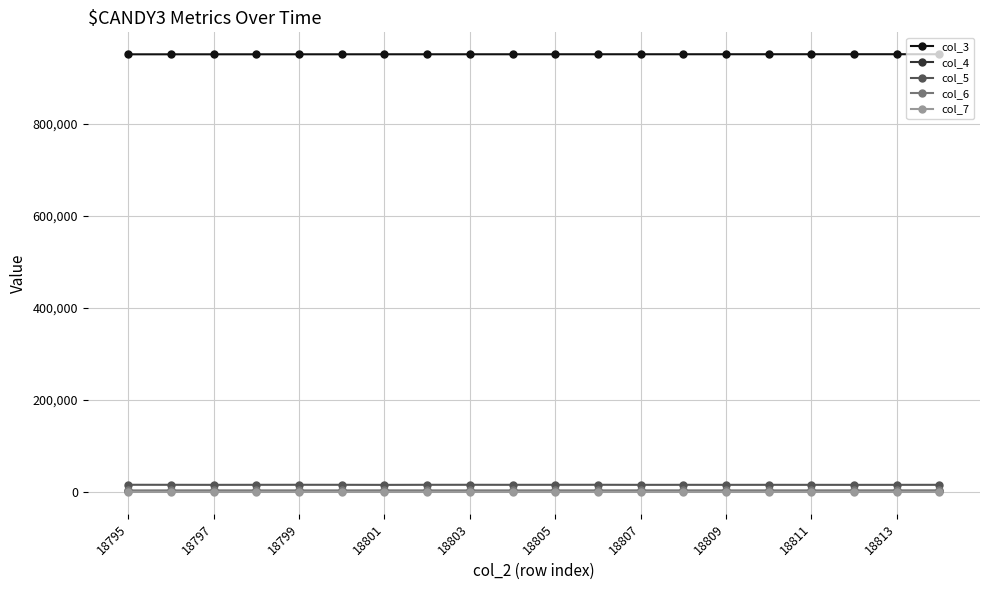

How many data points in col_6 are less than 3339?

10